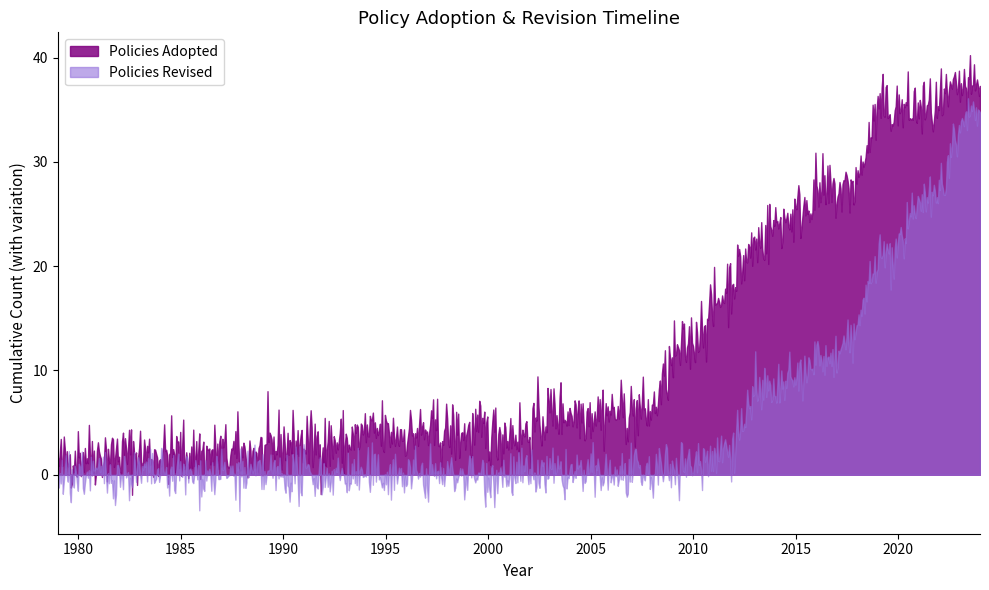

Rank the series by their maximum value, from lowest to highest.

Policies Revised, Policies Adopted